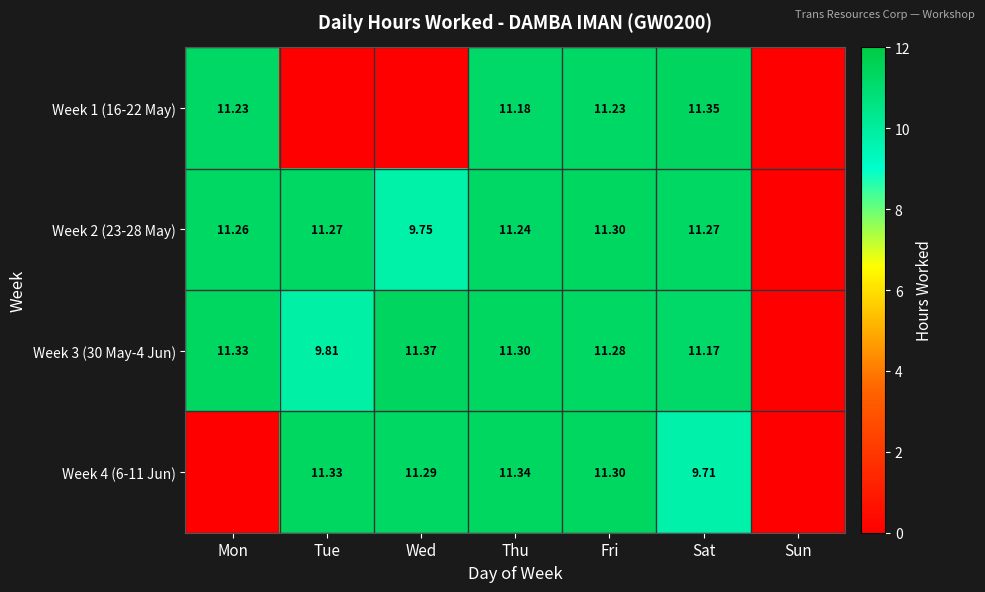

Is the value of Week 2 (23-28 May) at Wed greater than the value of Week 3 (30 May-4 Jun) at Mon?

No